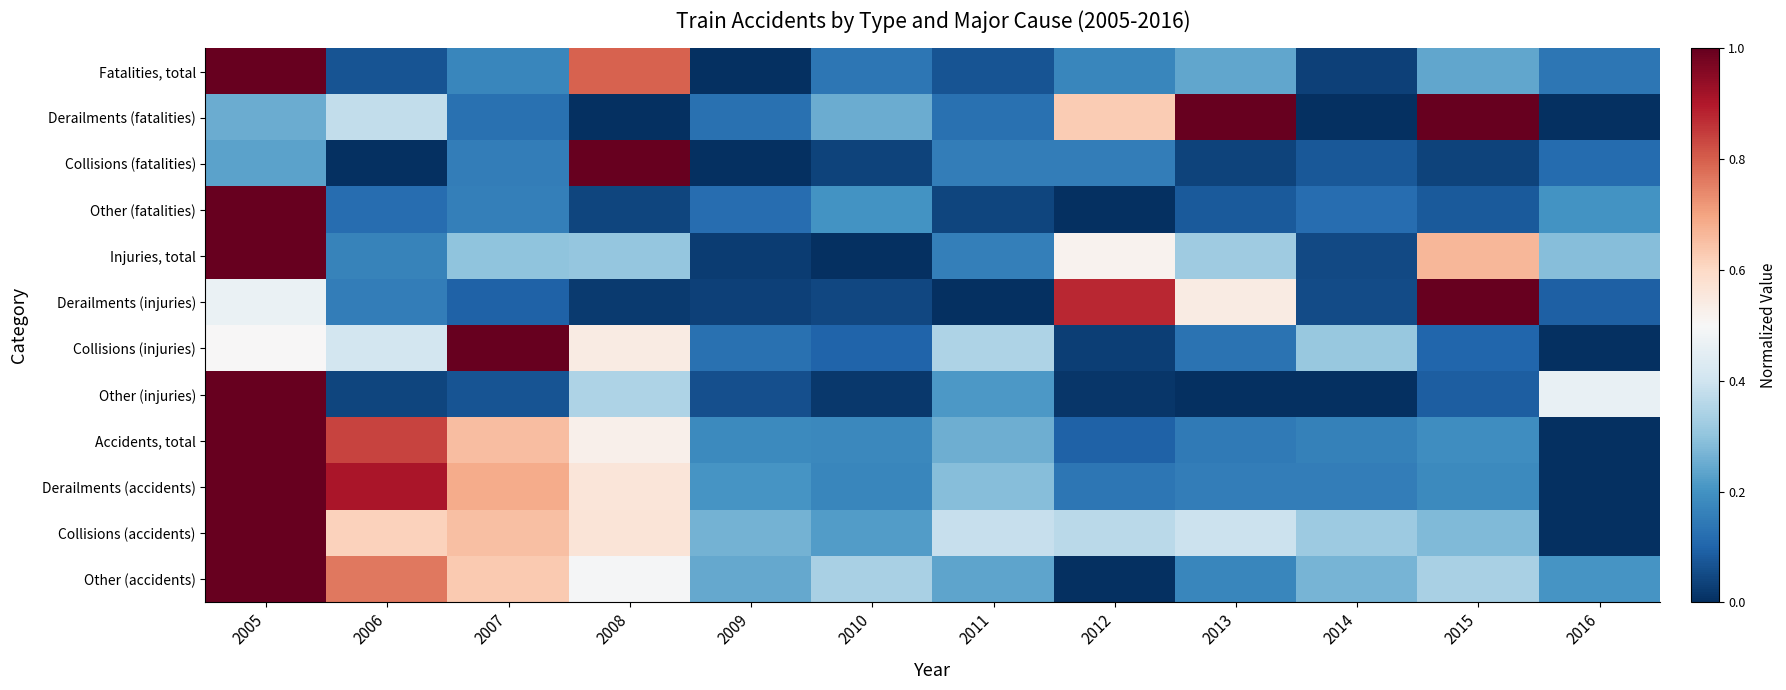

Reading left to right, extract all data points from this chart.

Fatalities, total: 2005=1.0	2006=0.1	2007=0.2	2008=0.8	2009=0.0	2010=0.1	2011=0.1	2012=0.2	2013=0.2	2014=0.0	2015=0.2	2016=0.1
Derailments (fatalities): 2005=0.2	2006=0.4	2007=0.1	2008=0.0	2009=0.1	2010=0.2	2011=0.1	2012=0.6	2013=1.0	2014=0.0	2015=1.0	2016=0.0
Collisions (fatalities): 2005=0.2	2006=0.0	2007=0.2	2008=1.0	2009=0.0	2010=0.0	2011=0.2	2012=0.2	2013=0.0	2014=0.1	2015=0.0	2016=0.1
Other (fatalities): 2005=1.0	2006=0.1	2007=0.2	2008=0.0	2009=0.1	2010=0.2	2011=0.0	2012=0.0	2013=0.1	2014=0.1	2015=0.1	2016=0.2
Injuries, total: 2005=1.0	2006=0.2	2007=0.3	2008=0.3	2009=0.0	2010=0.0	2011=0.2	2012=0.5	2013=0.3	2014=0.0	2015=0.7	2016=0.3
Derailments (injuries): 2005=0.5	2006=0.2	2007=0.1	2008=0.0	2009=0.0	2010=0.0	2011=0.0	2012=0.9	2013=0.5	2014=0.1	2015=1.0	2016=0.1
Collisions (injuries): 2005=0.5	2006=0.4	2007=1.0	2008=0.5	2009=0.1	2010=0.1	2011=0.3	2012=0.0	2013=0.1	2014=0.3	2015=0.1	2016=0.0
Other (injuries): 2005=1.0	2006=0.0	2007=0.1	2008=0.3	2009=0.1	2010=0.0	2011=0.2	2012=0.0	2013=0.0	2014=0.0	2015=0.1	2016=0.5
Accidents, total: 2005=1.0	2006=0.8	2007=0.7	2008=0.5	2009=0.2	2010=0.2	2011=0.3	2012=0.1	2013=0.1	2014=0.2	2015=0.2	2016=0.0
Derailments (accidents): 2005=1.0	2006=0.9	2007=0.7	2008=0.6	2009=0.2	2010=0.2	2011=0.3	2012=0.1	2013=0.2	2014=0.2	2015=0.2	2016=0.0
Collisions (accidents): 2005=1.0	2006=0.6	2007=0.7	2008=0.6	2009=0.3	2010=0.2	2011=0.4	2012=0.4	2013=0.4	2014=0.3	2015=0.3	2016=0.0
Other (accidents): 2005=1.0	2006=0.8	2007=0.6	2008=0.5	2009=0.2	2010=0.3	2011=0.2	2012=0.0	2013=0.2	2014=0.3	2015=0.3	2016=0.2